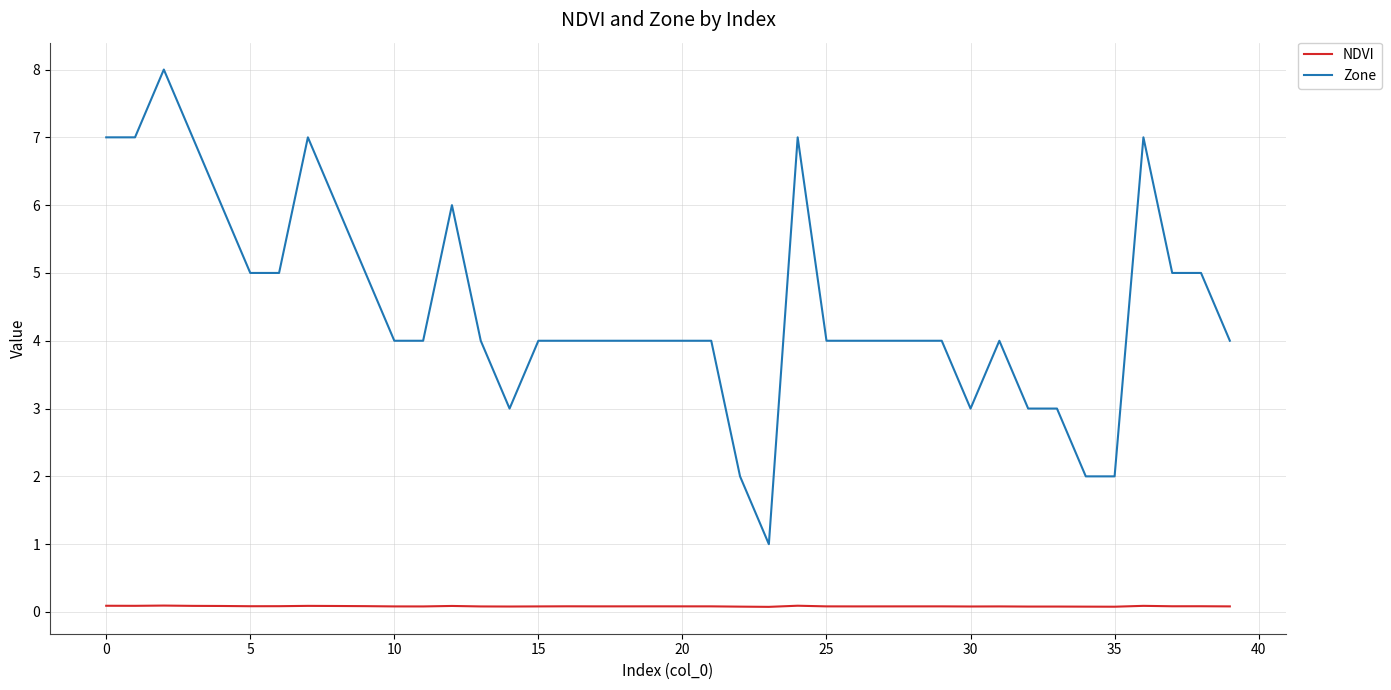

Which series has the largest range (max minus min)?

Zone